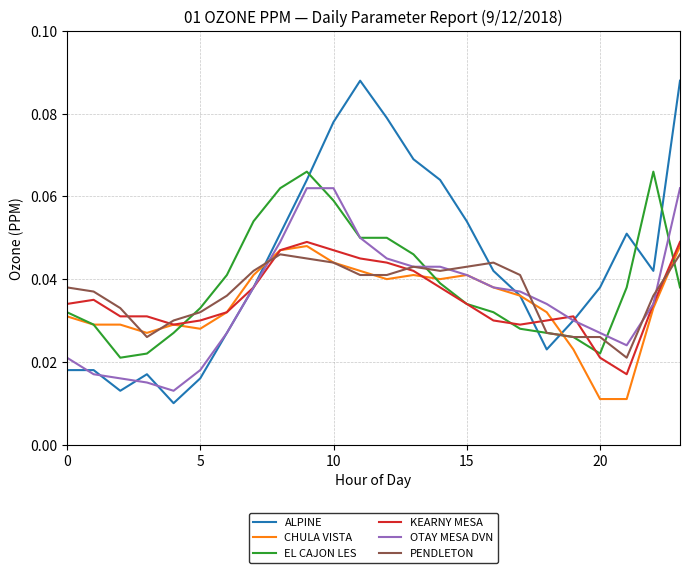

Which series has the largest total across all categories?

ALPINE